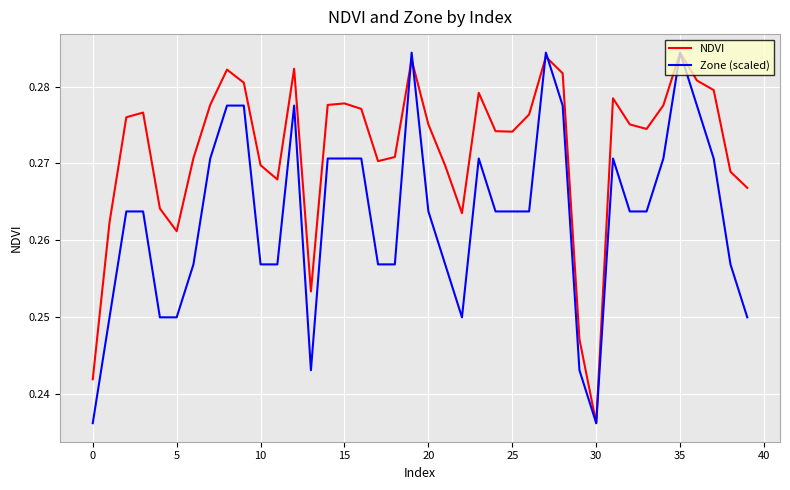

After their last crossing, which series has the higher values: Zone (scaled) or NDVI?

NDVI